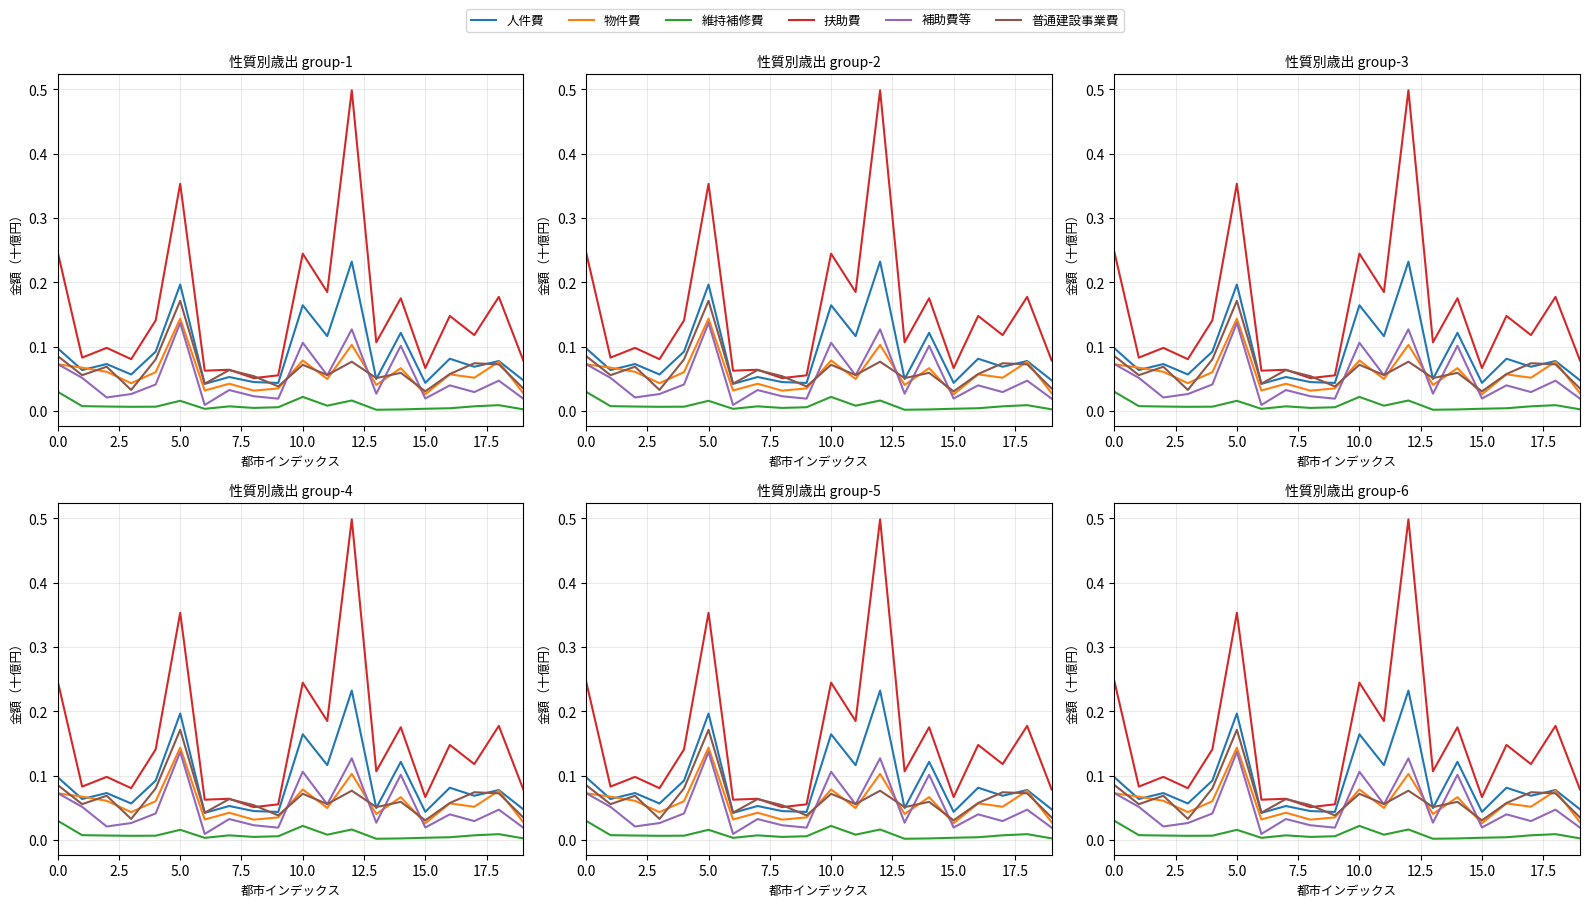

Which series has the largest total across all categories?

扶助費